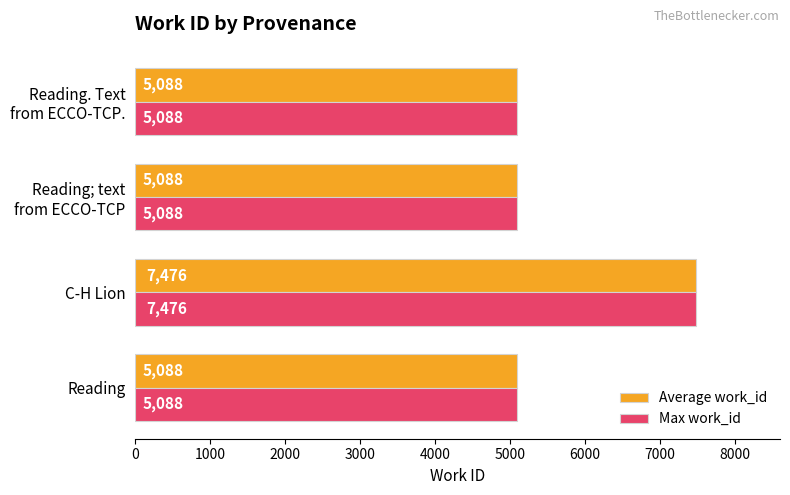

The value of Max work_id at Reading is 8480. True or false?

False